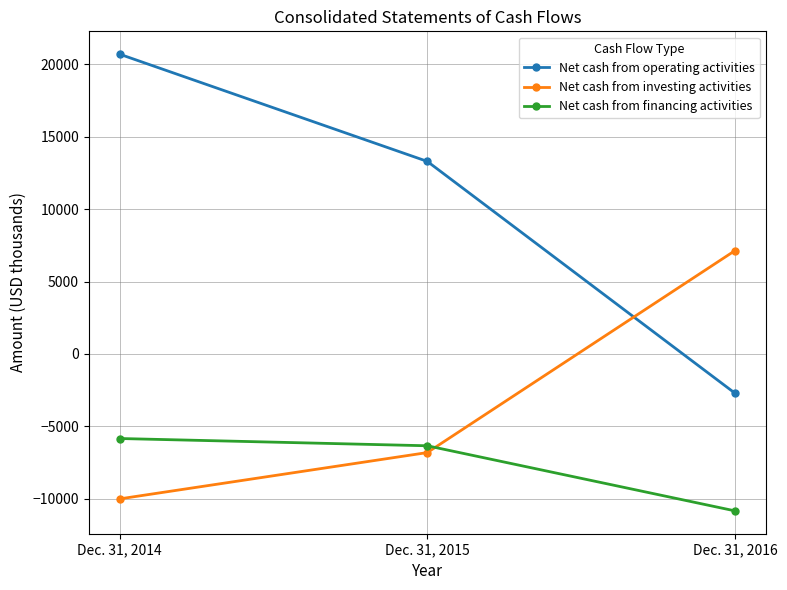

What is the approximate value of Net cash from investing activities at Dec. 31, 2016, to the nearest 100?

7100